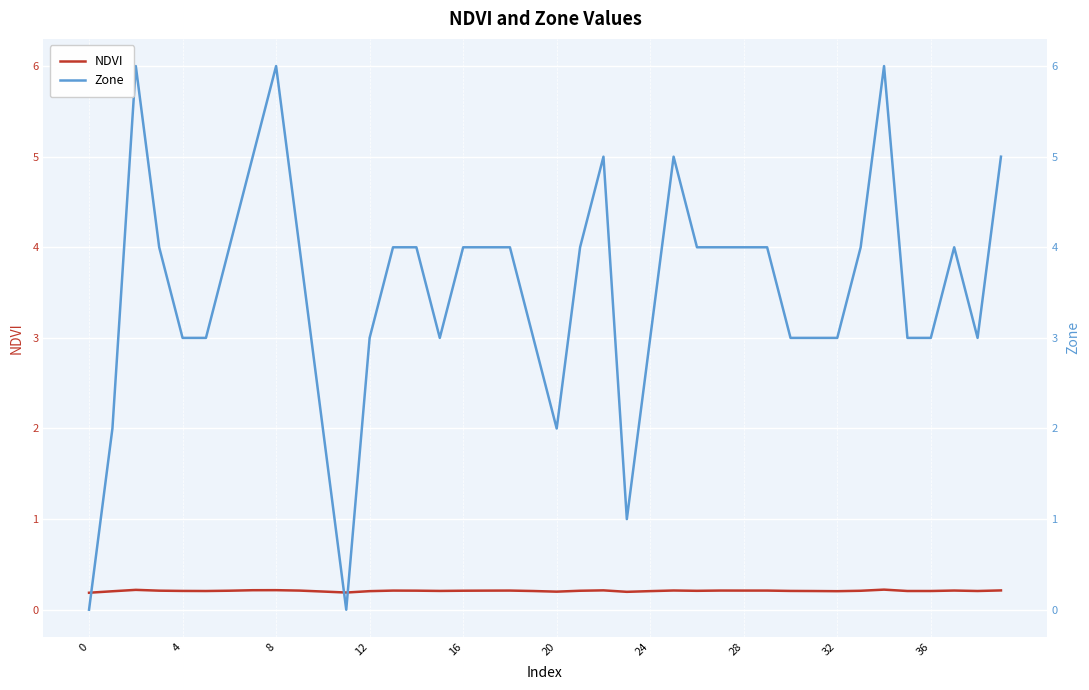

Count the number of categories in the chart.

40